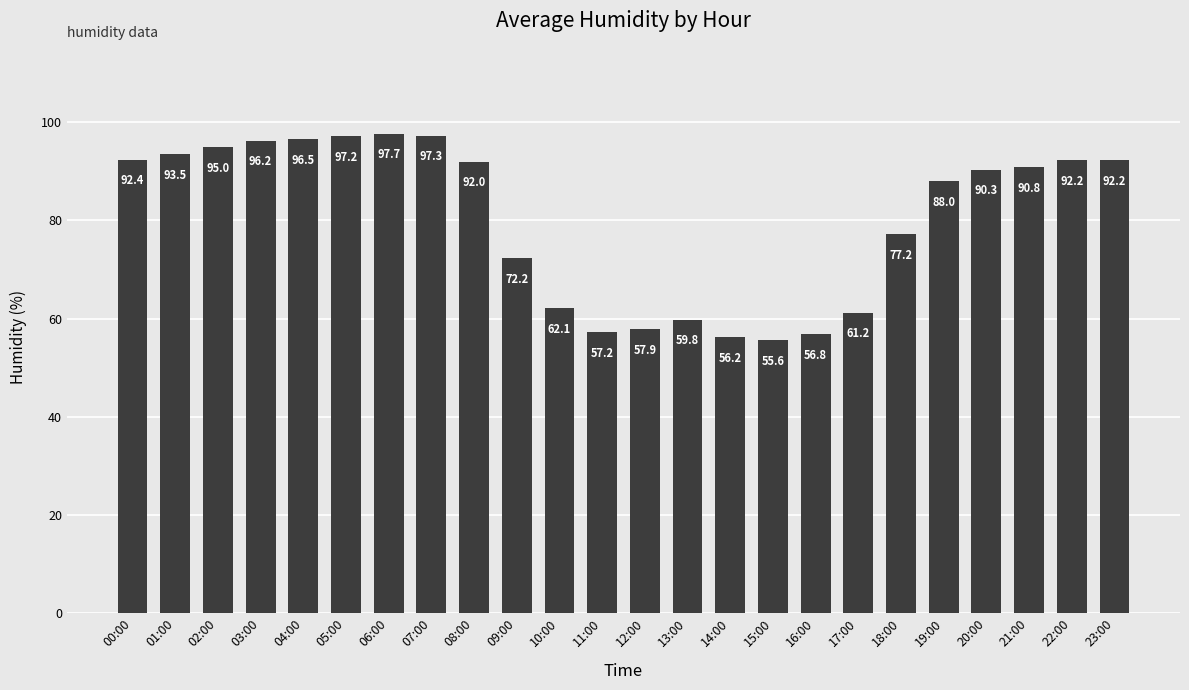

What position from the left is 17:00?

18